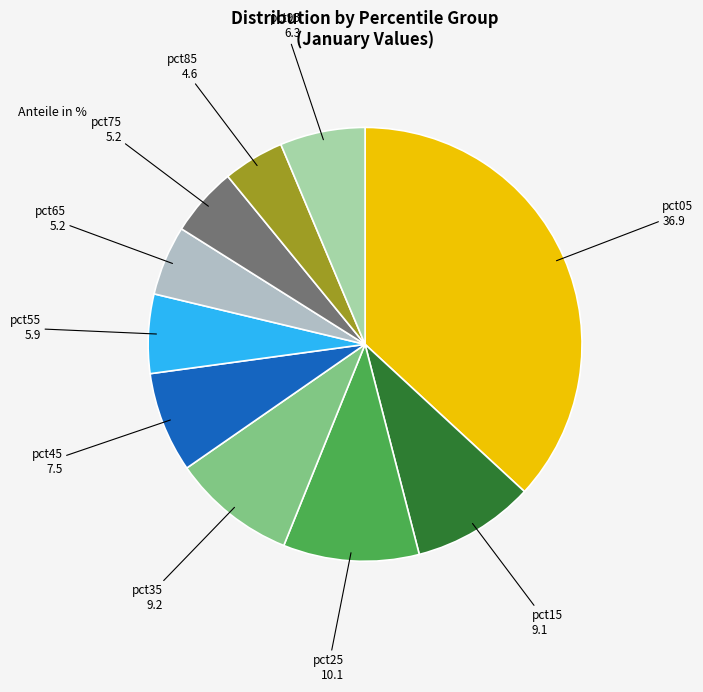

Which category has the biggest portion of the pie?

pct05